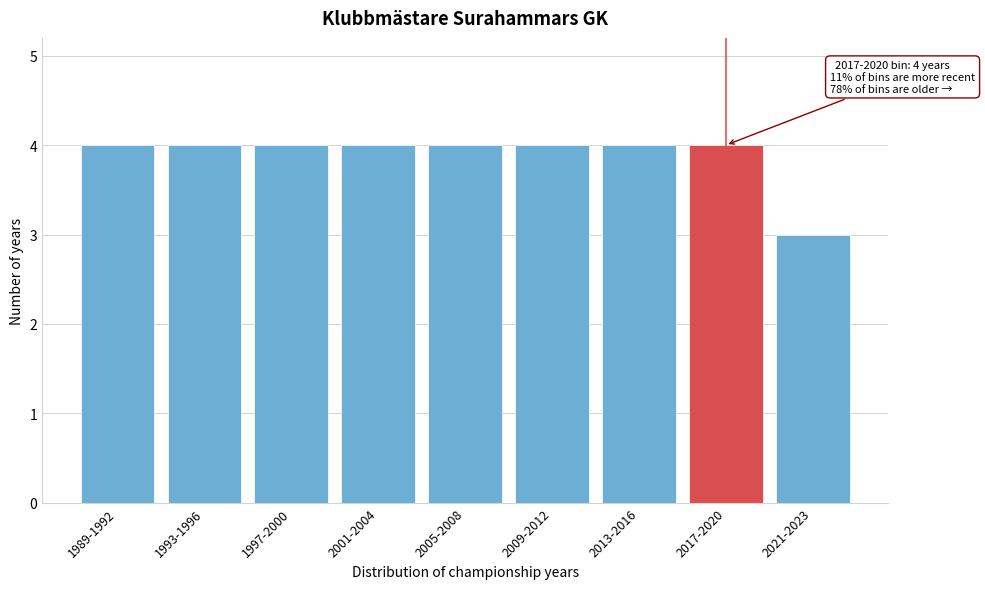

Reading left to right, what are all the values shown in this chart?

4	4	4	4	4	4	4	4	3